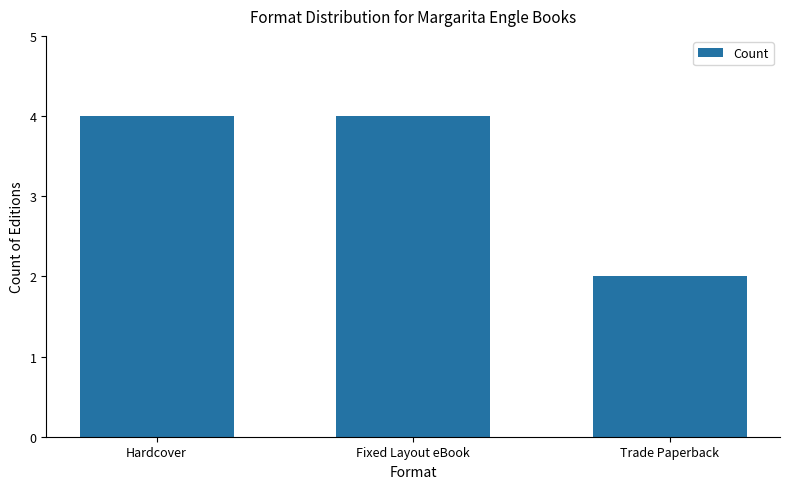

The value at Hardcover is 1. True or false?

False